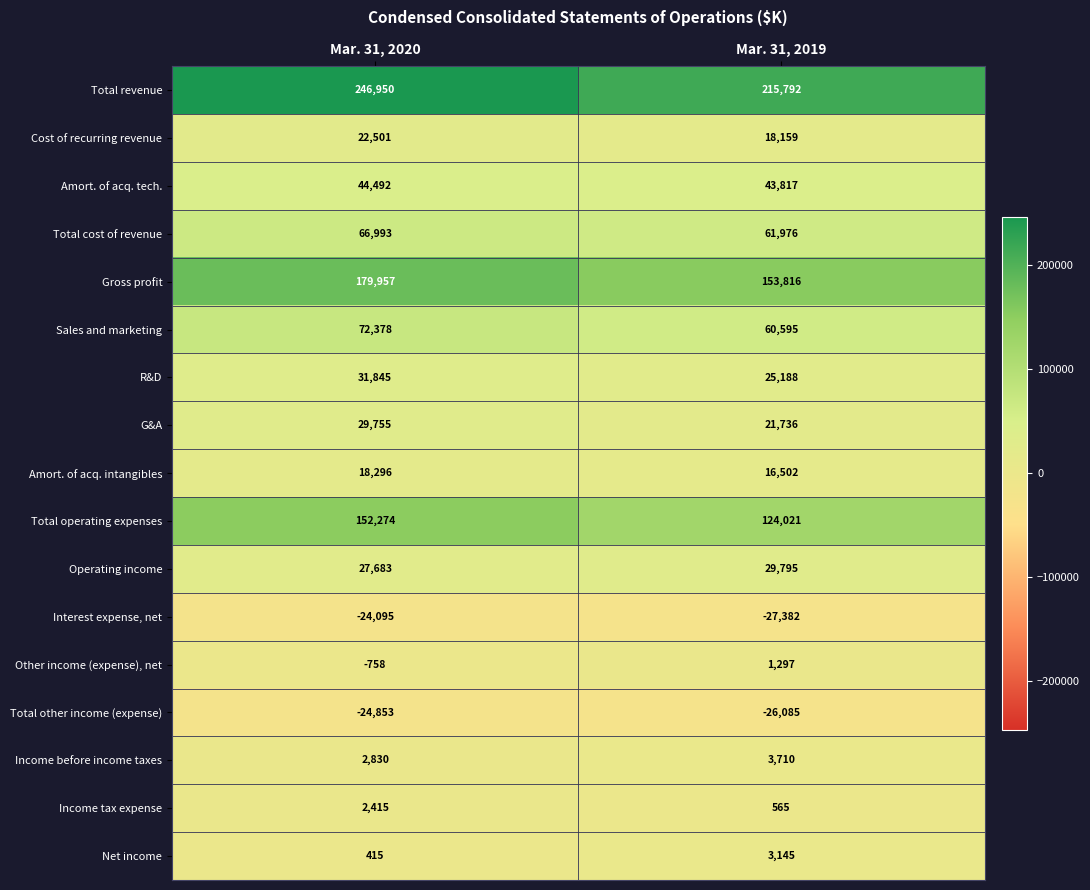

Count the number of categories in the chart.

2